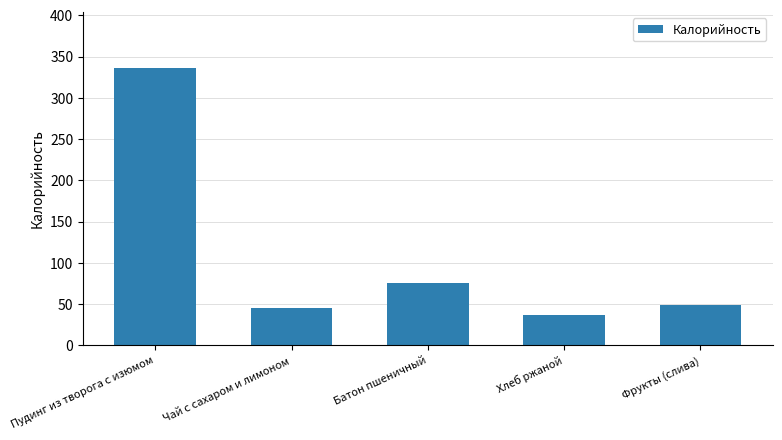

What is the change in value from Хлеб ржаной to Фрукты (слива)?

+12.7